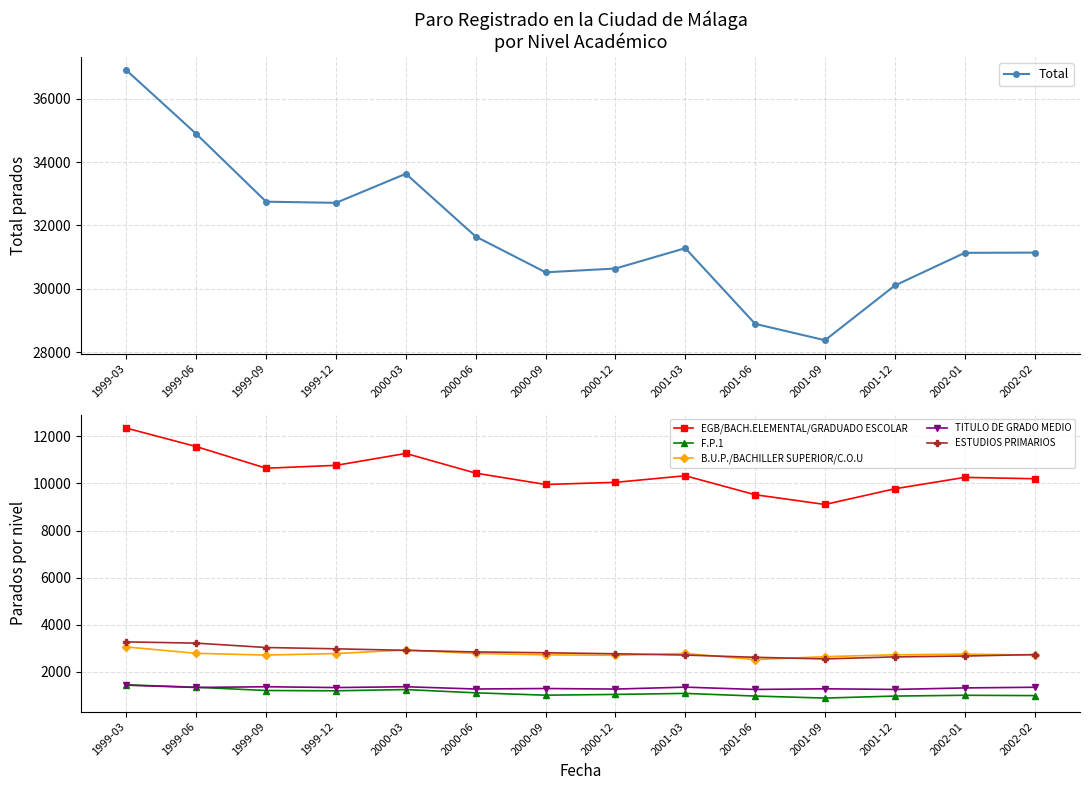

True or false: F.P.1 and B.U.P./BACHILLER SUPERIOR/C.O.U intersect in this chart.

False